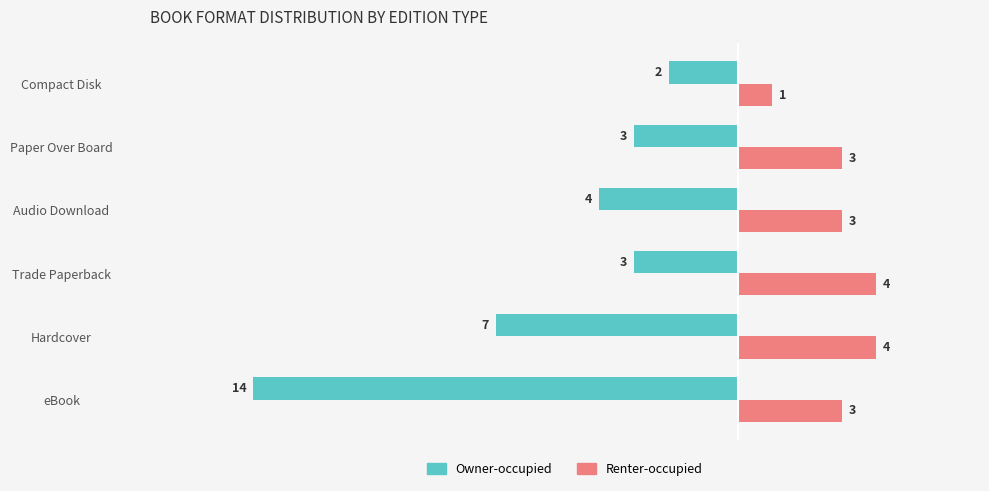

Rank the series by their average value, from highest to lowest.

Renter-occupied, Owner-occupied